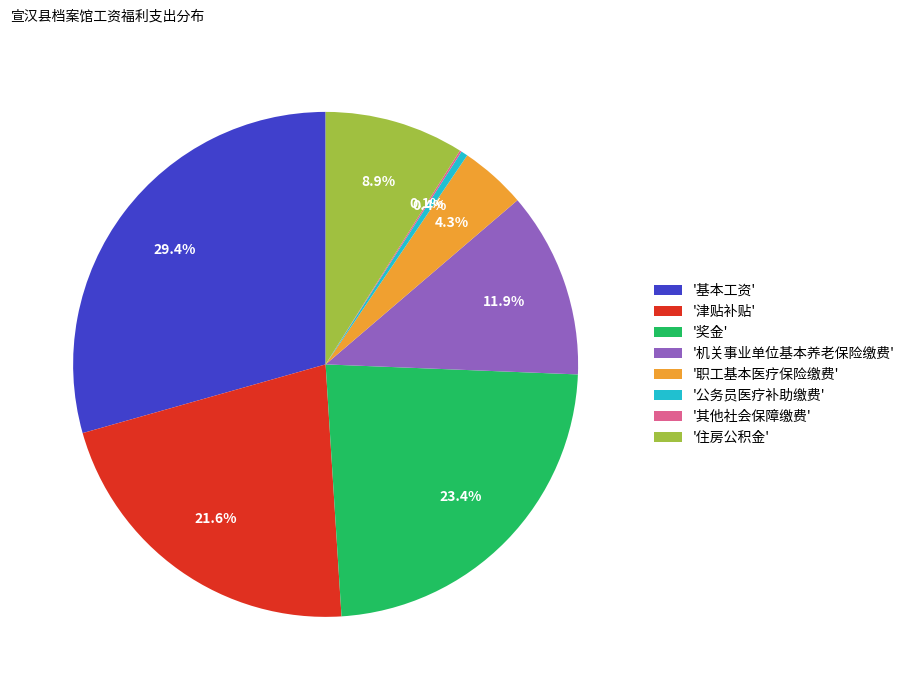

Which slice is the largest?

'基本工资'